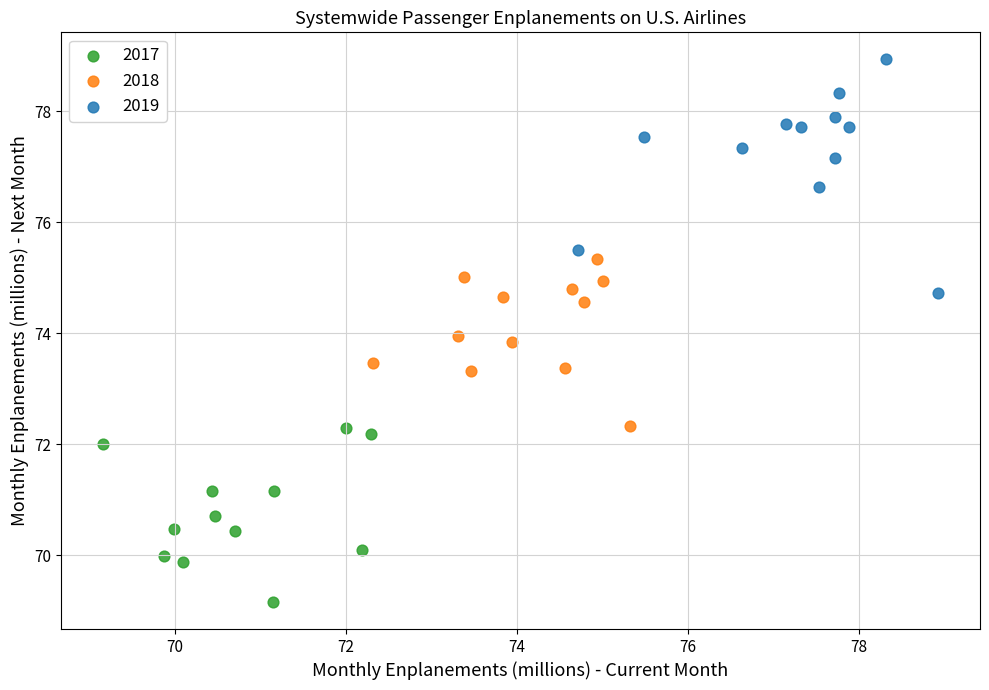

Which series has the largest Y range (max minus min)?

2019